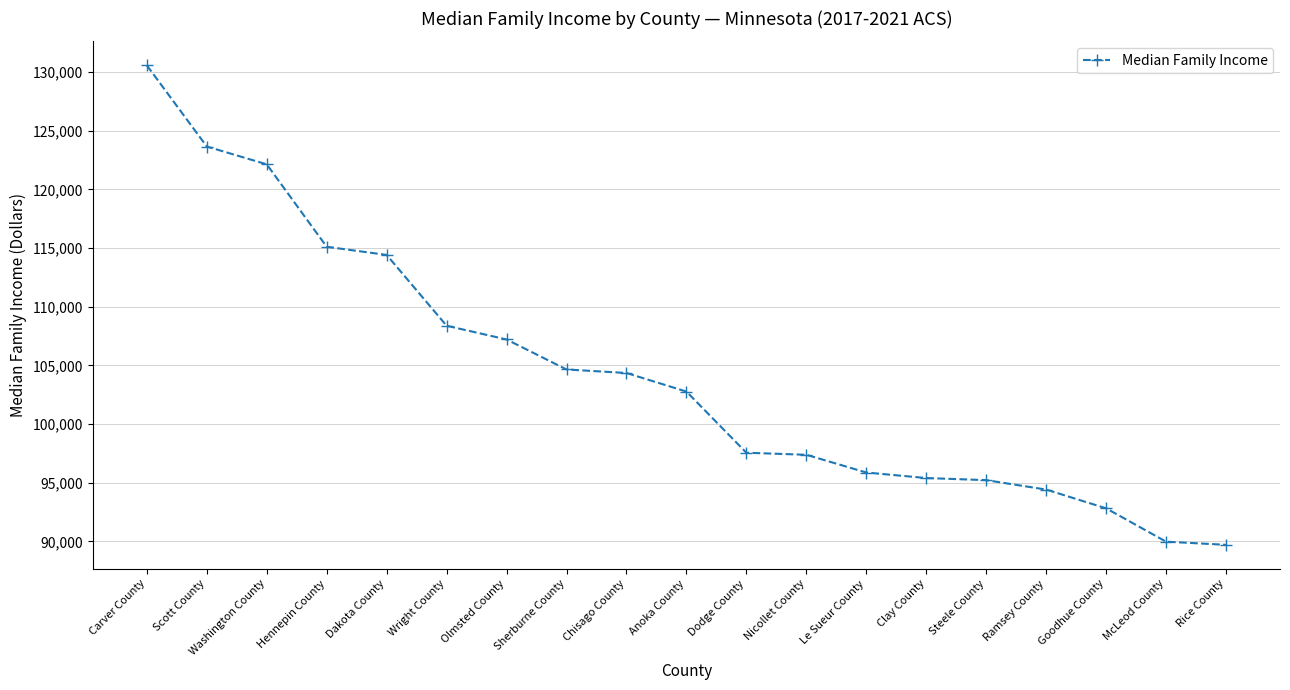

What is the sum of all values?

1981507